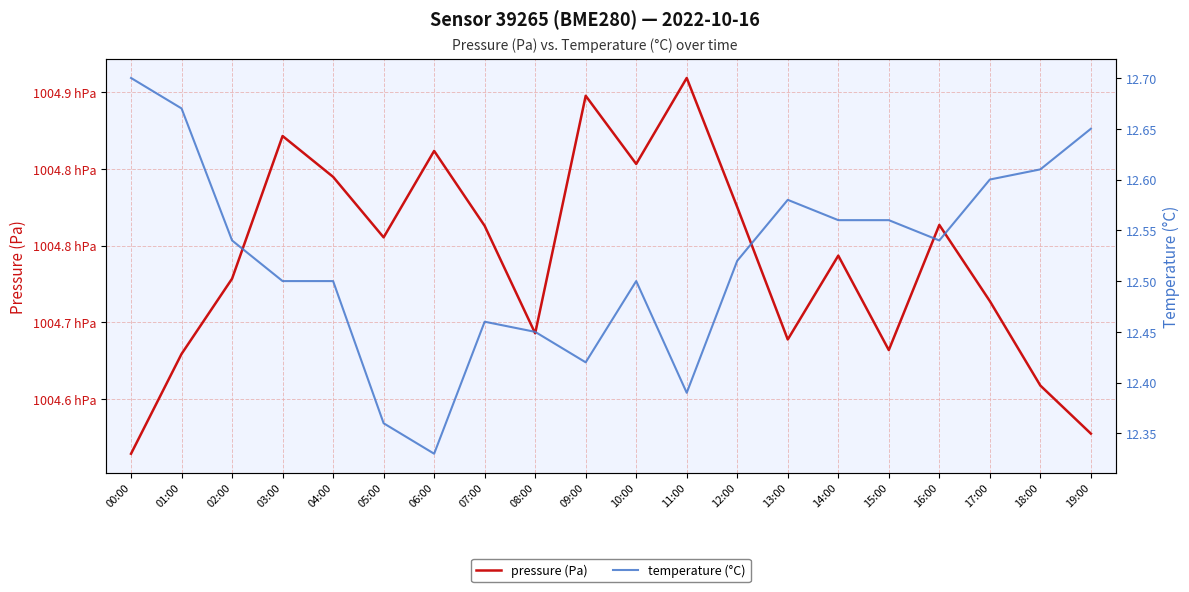

List the labels in order of temperature value, largest first.

00:00, 01:00, 19:00, 18:00, 17:00, 13:00, 14:00, 15:00, 02:00, 16:00, 12:00, 03:00, 04:00, 10:00, 07:00, 08:00, 09:00, 11:00, 05:00, 06:00